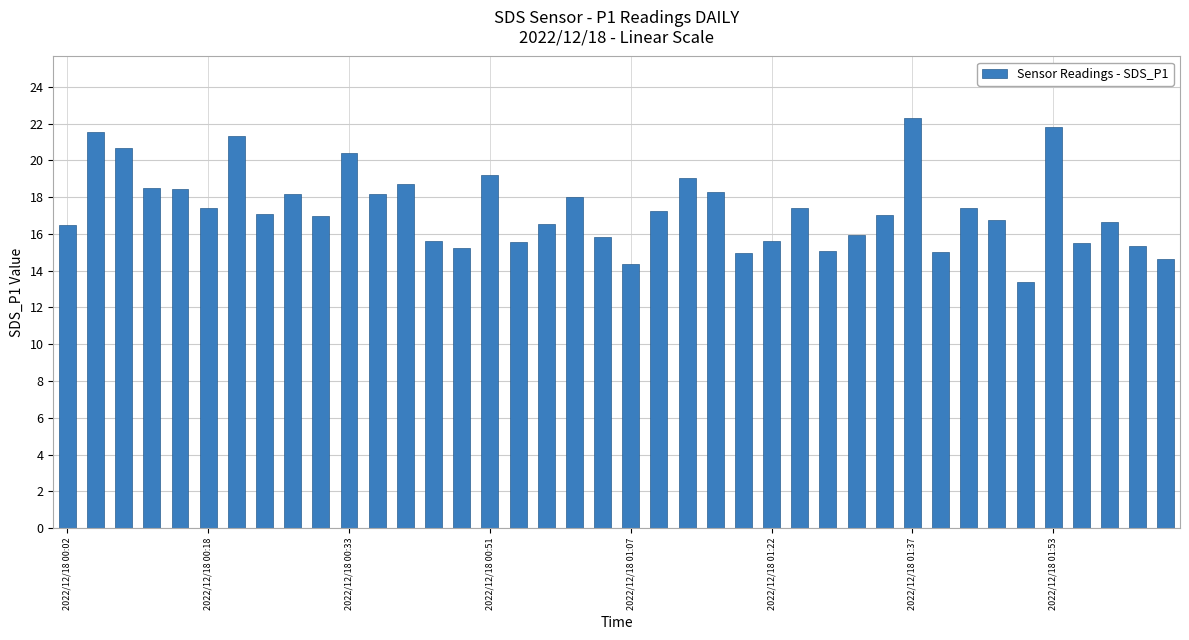

What is the difference between the maximum and minimum values?

8.9